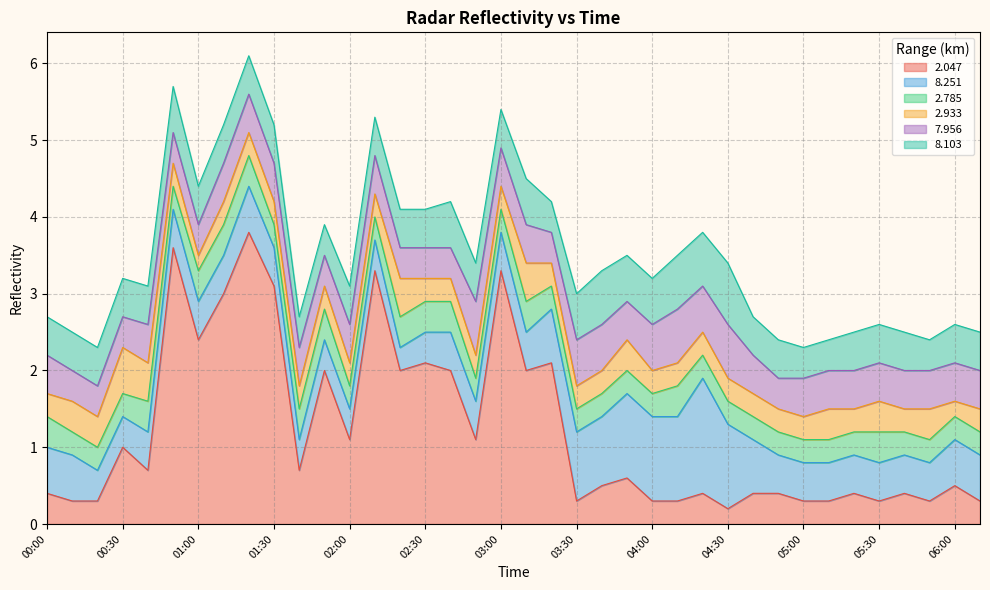

What is the label of the 18th point from the left?

02:50